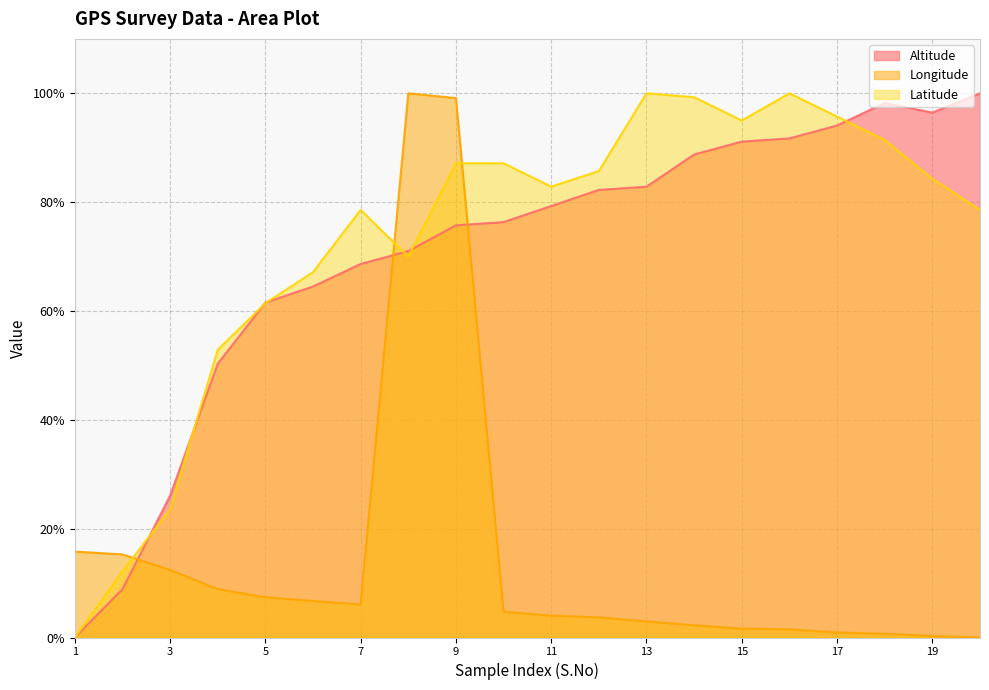

Reading left to right, transcribe all the data shown in this chart.

Altitude: 0.0	8.9	26.0	50.3	61.5	64.5	68.6	71.0	75.7	76.3	79.3	82.2	82.8	88.8	91.1	91.7	94.1	98.2	96.4	100.0
Longitude: 15.8	15.3	12.4	8.9	7.4	6.7	6.0	100.0	99.1	4.7	4.0	3.7	3.0	2.2	1.6	1.5	0.9	0.7	0.3	0.0
Latitude: 0.0	12.1	23.6	52.9	61.4	67.1	78.6	70.0	87.1	87.1	82.9	85.7	100.0	99.3	95.0	100.0	95.7	91.4	84.3	78.6